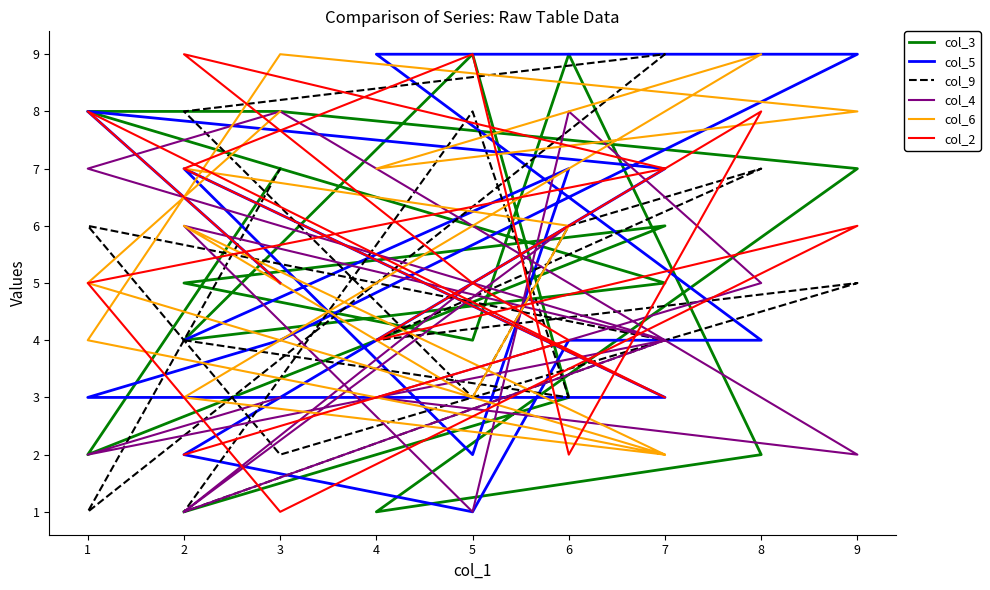

How many times do col_5 and col_6 cross each other?

8